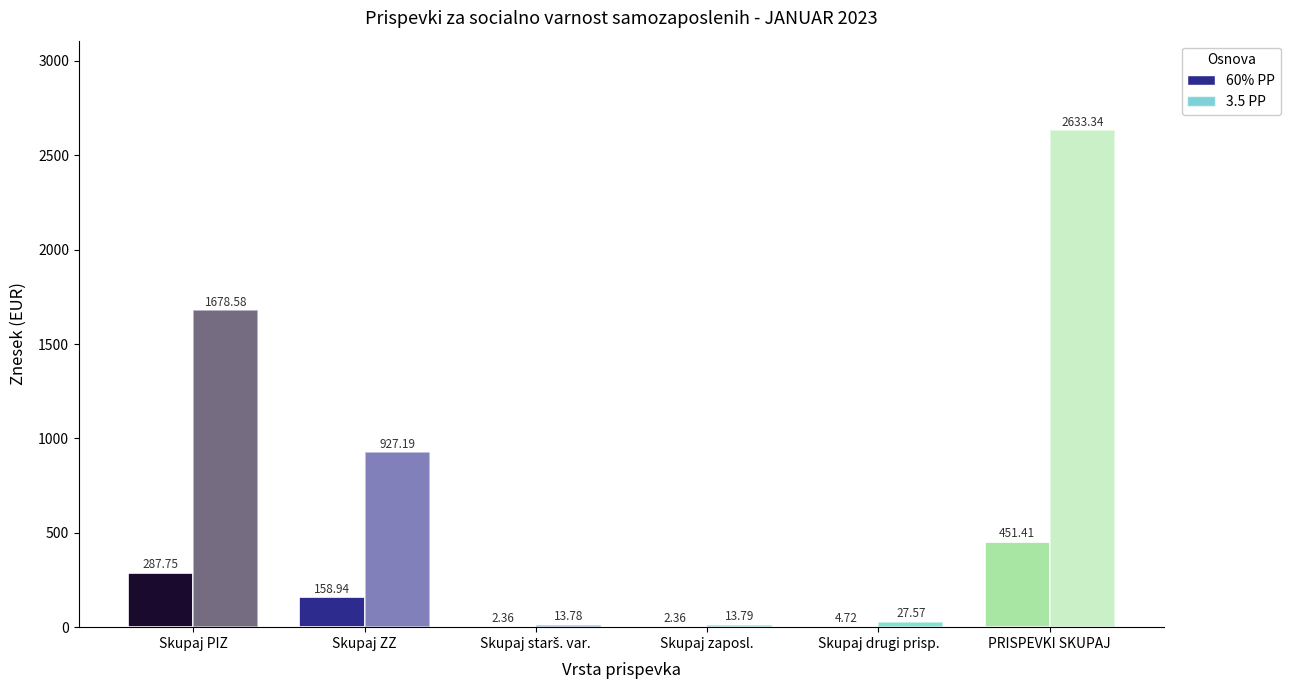

What is the spread (max minus min) of values at Skupaj zaposl.?

11.4